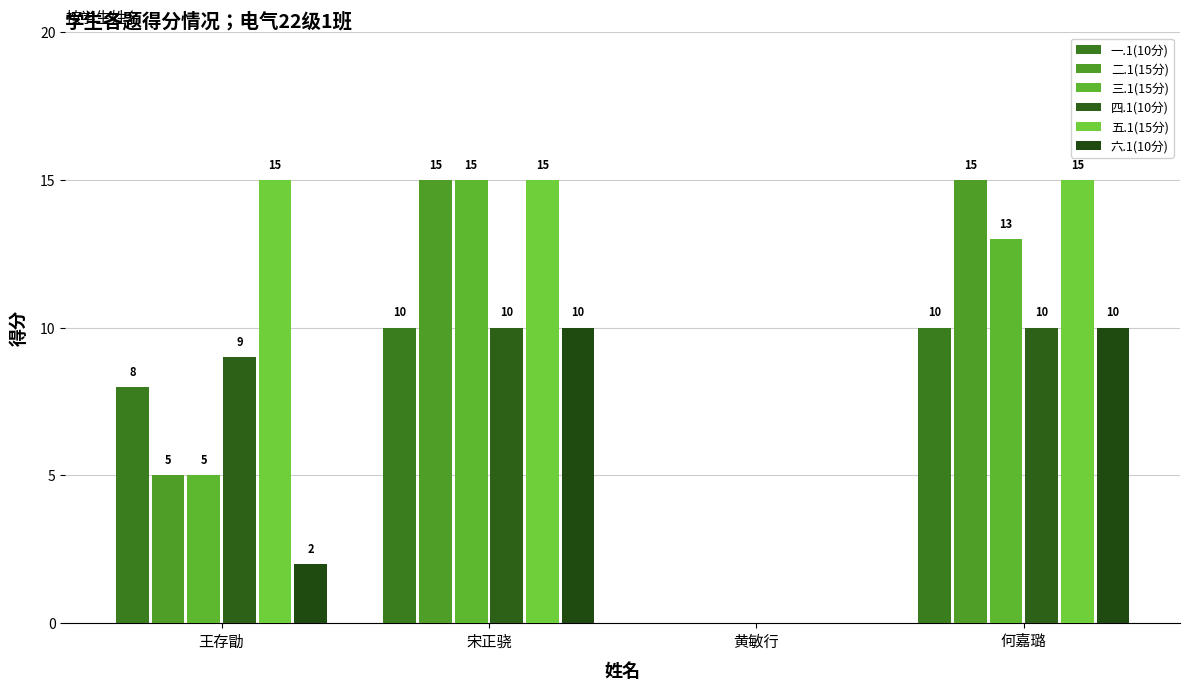

Count the 一.1(10分) values in the range 8 to 10.

3